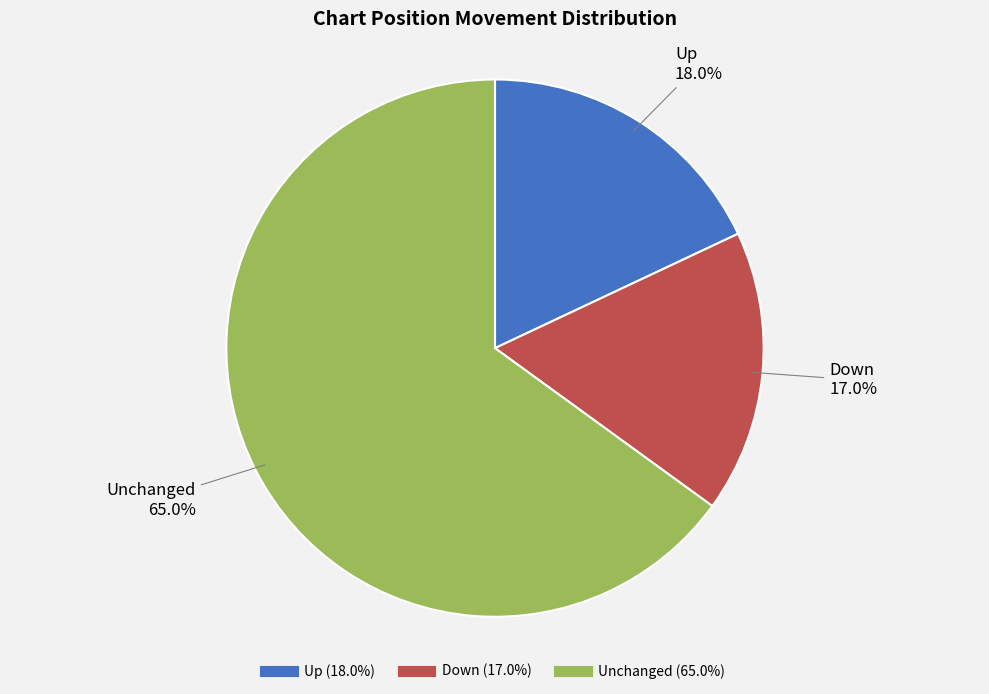

Is there any slice that represents more than half of the pie?

Yes